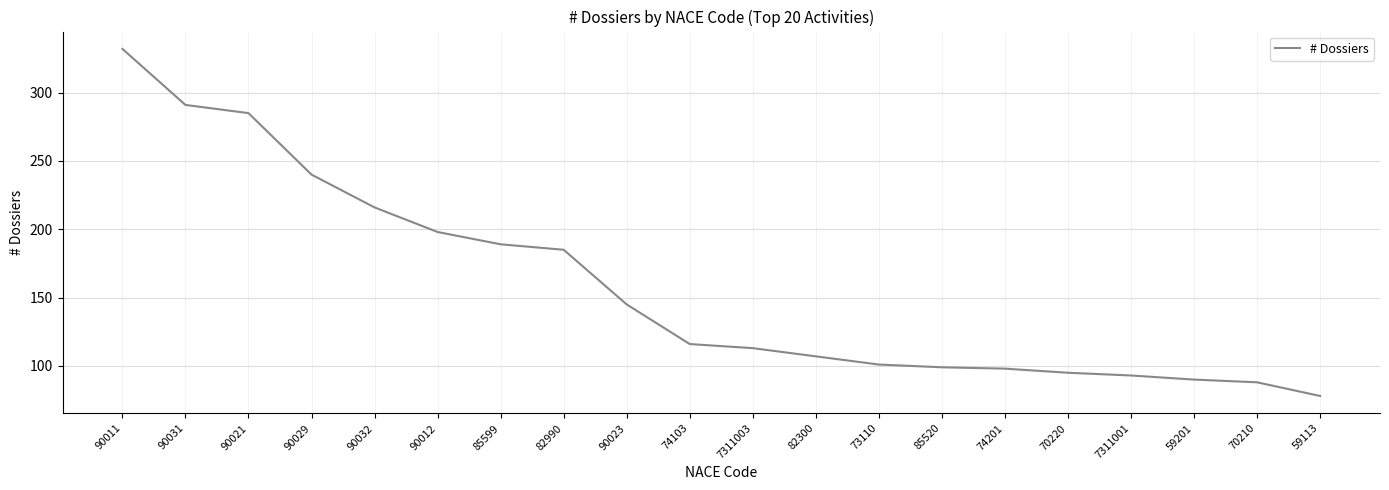

What is the sum of all values?

3159